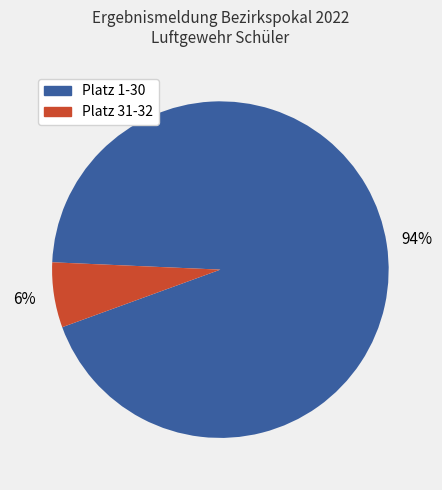

To the nearest percent, what is the average slice percentage?

50%